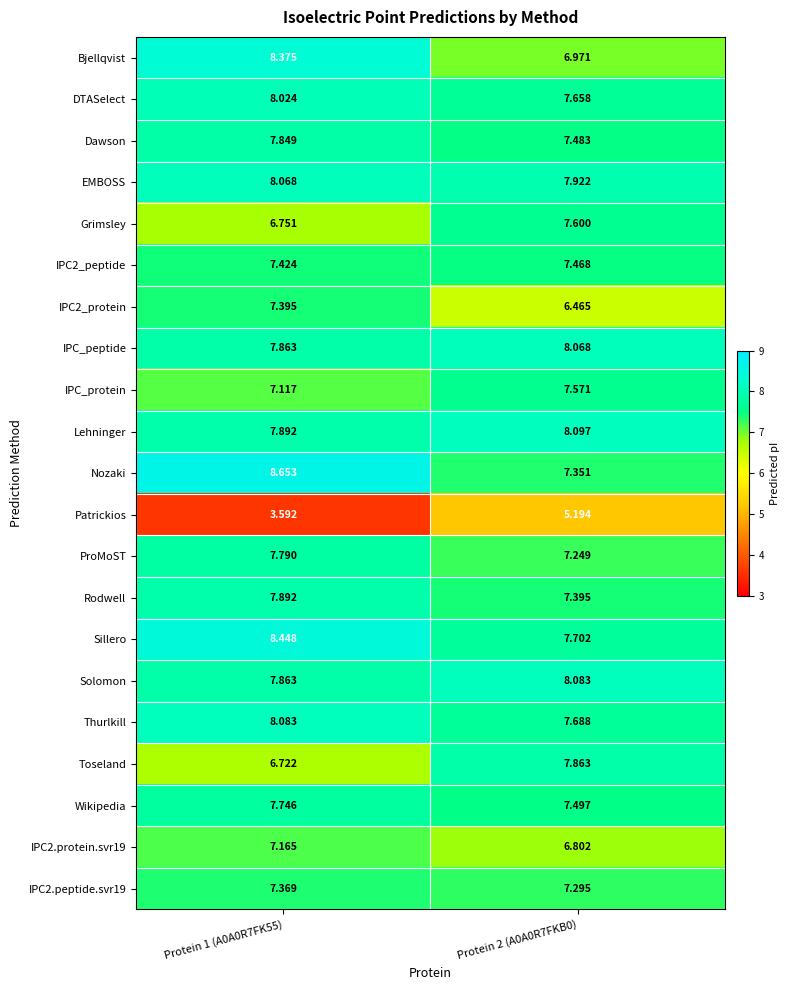

Which series has the largest range (max minus min)?

Patrickios